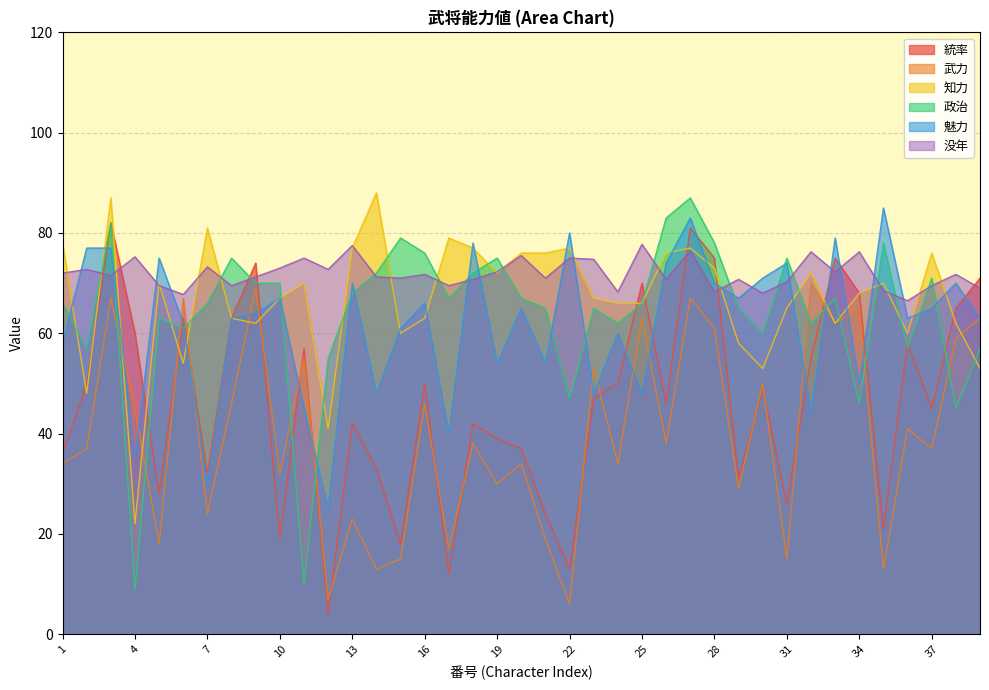

What is the value of the 武力 point at the 27th from the left?

67.0